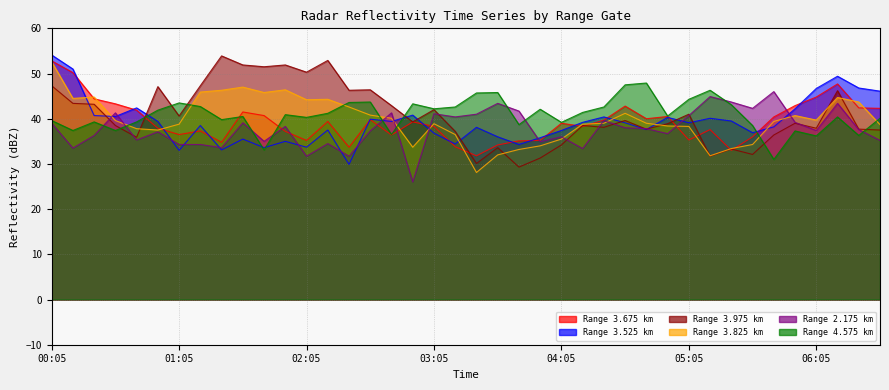

True or false: 3.975 and 3.825 cross at least once.

True